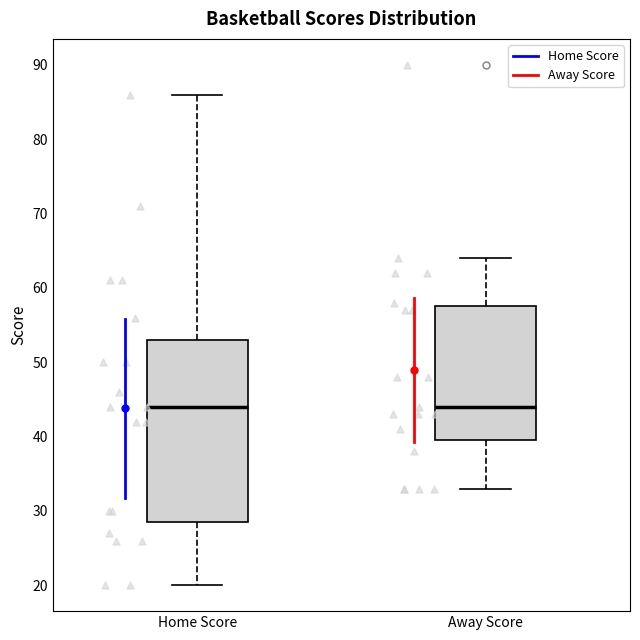

Reading left to right, read every box against the y-axis: the position of its median line, the range the box covers, and the ends of its whiskers. The values are not printed on the chart, so give them approximately, as read against the axis.

Home Score: median 44, box 29 to 53, whiskers 20 to 86
Away Score: median 44, box 40 to 58, whiskers 33 to 64